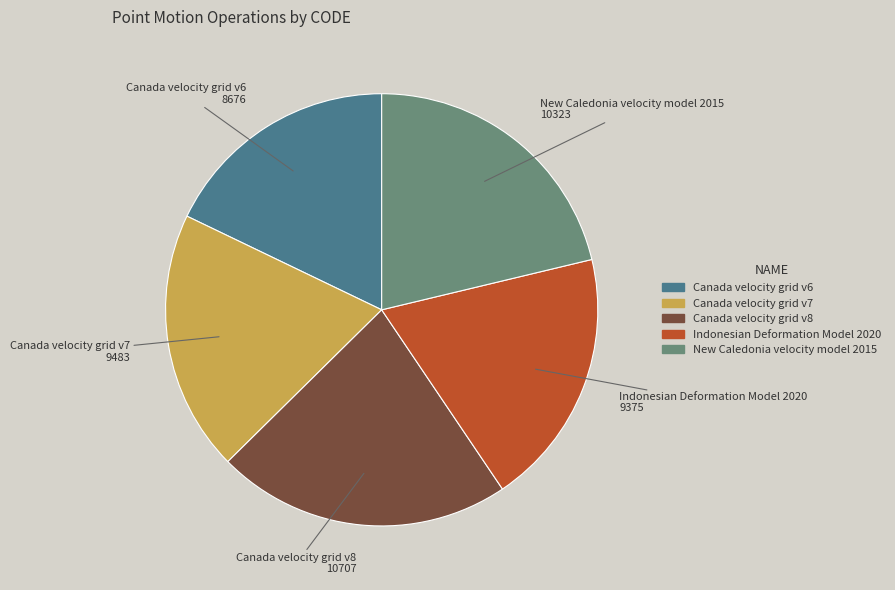

Which category has the smallest portion of the pie?

Canada velocity grid v6